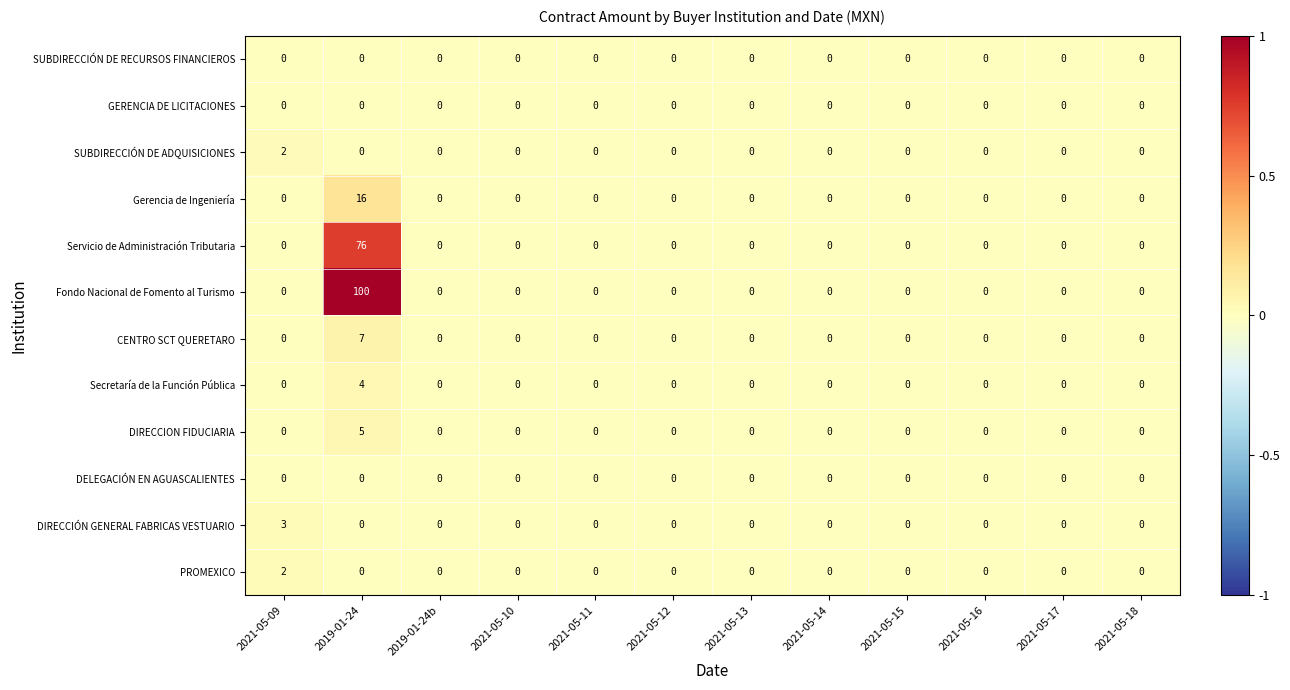

The CENTRO SCT QUERETARO series shows -2 at 2021-05-13. True or false?

False